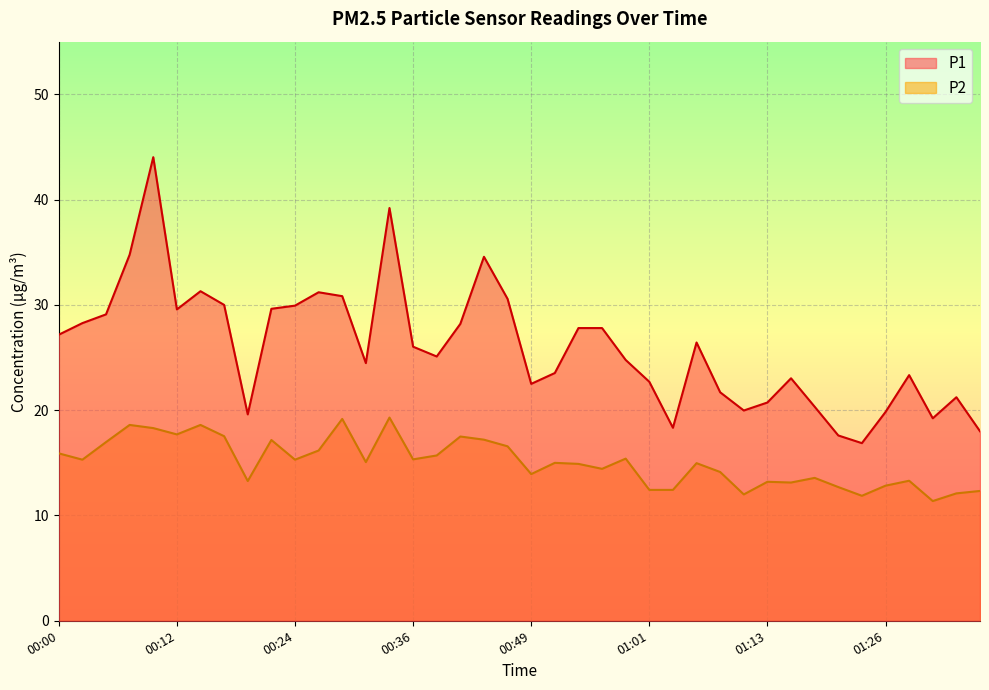

Rank the series by their average value, from highest to lowest.

P1, P2